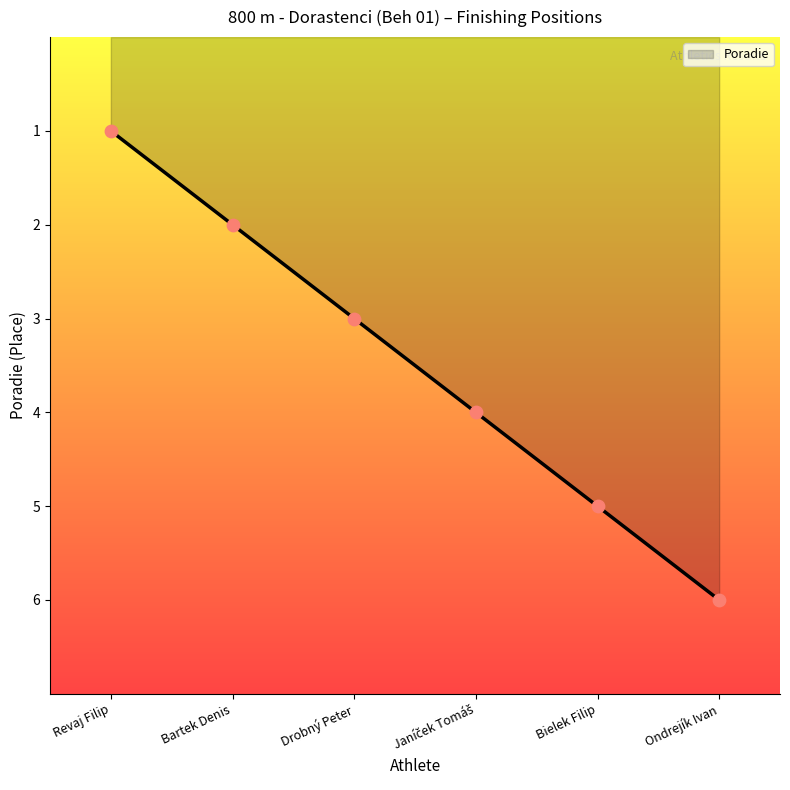

Between Ondrejík Ivan and Bartek Denis, which is larger?

Ondrejík Ivan